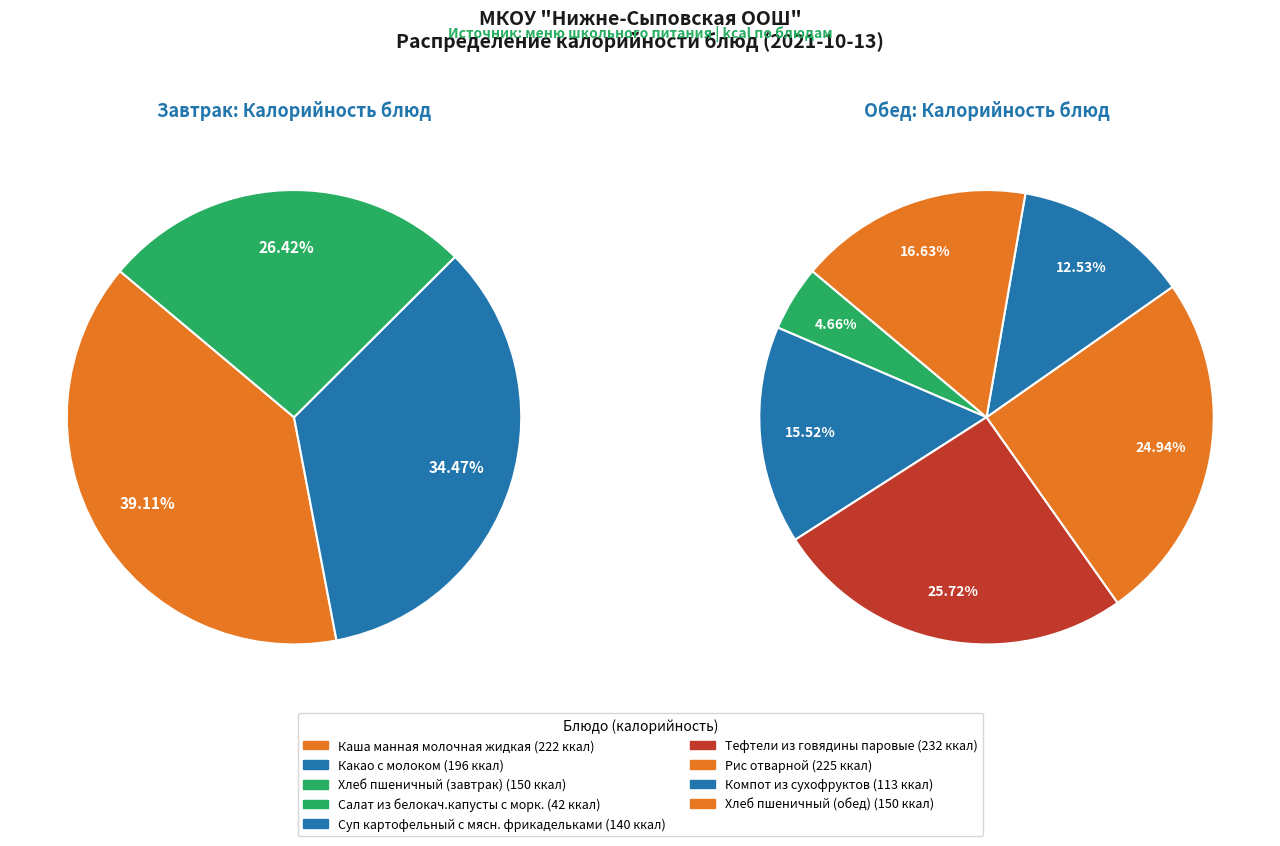

Count the number of slices in the pie.

9